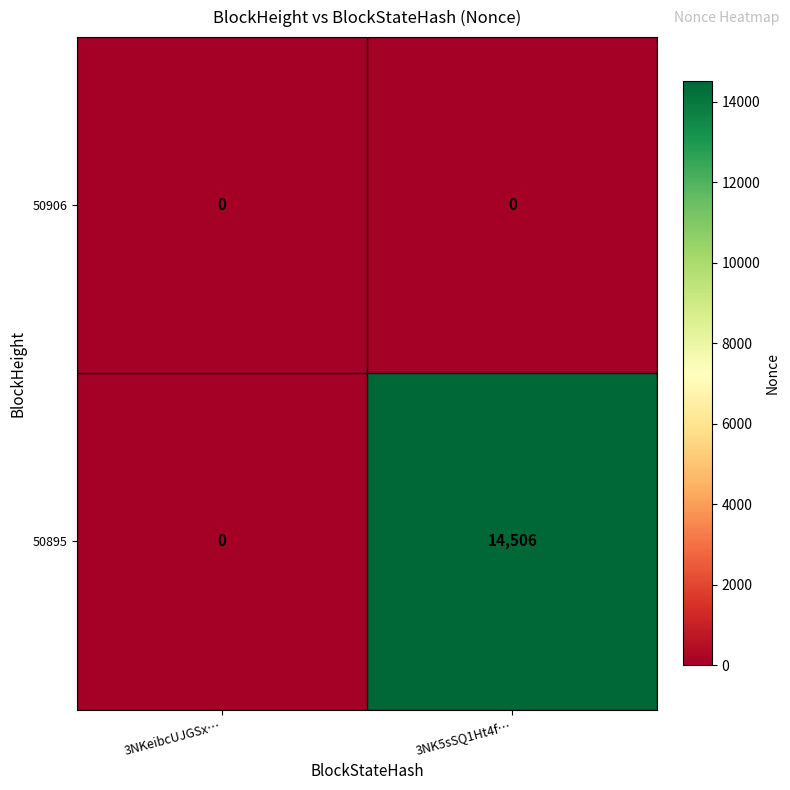

The value of 50895 at 3NK5sSQ1Ht4f… is 20052. True or false?

False